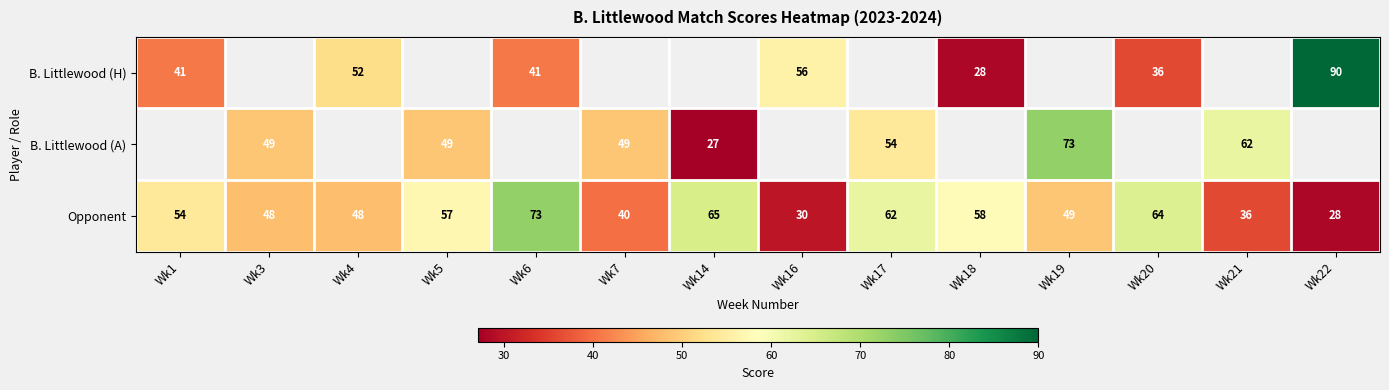

What is the minimum value shown in the chart?

27.0